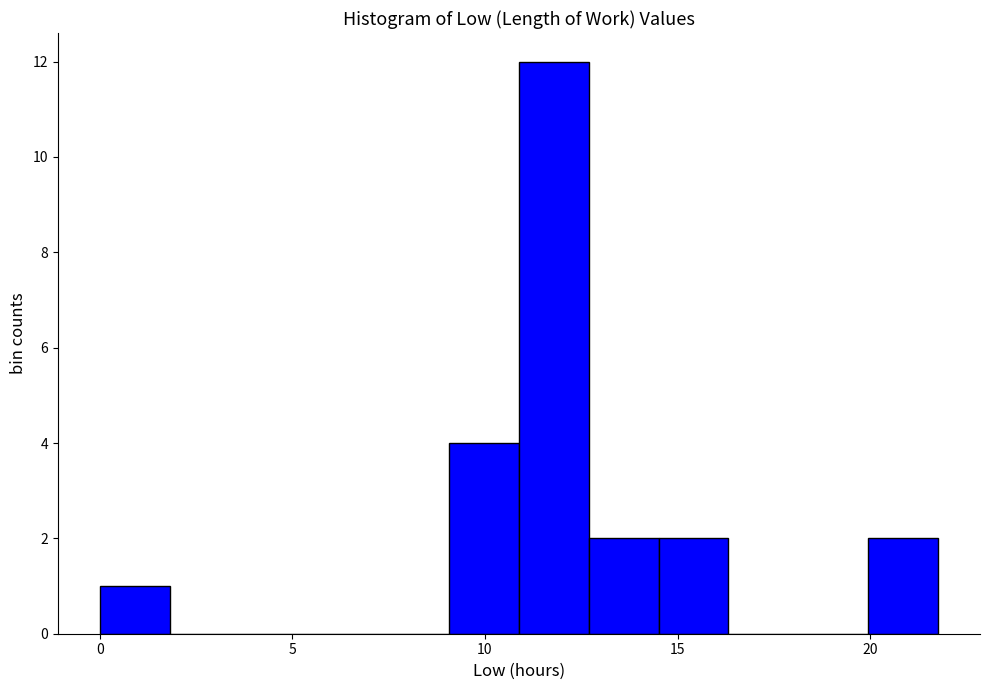

Read against the x-axis, roughly where is the centre of the tallest bar?

12.0